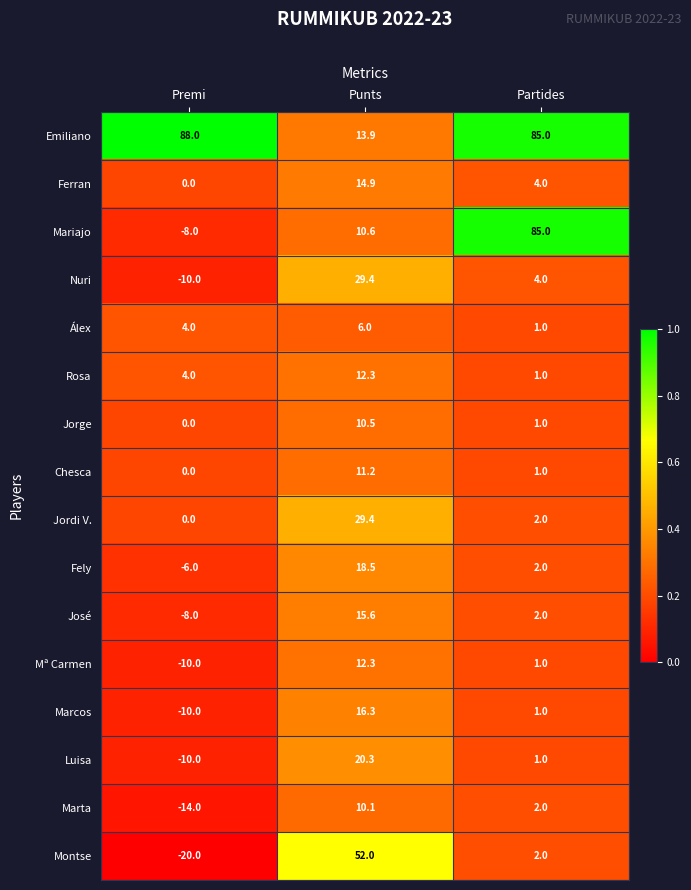

What is the difference between the Jorge values at Punts and Premi?

10.5